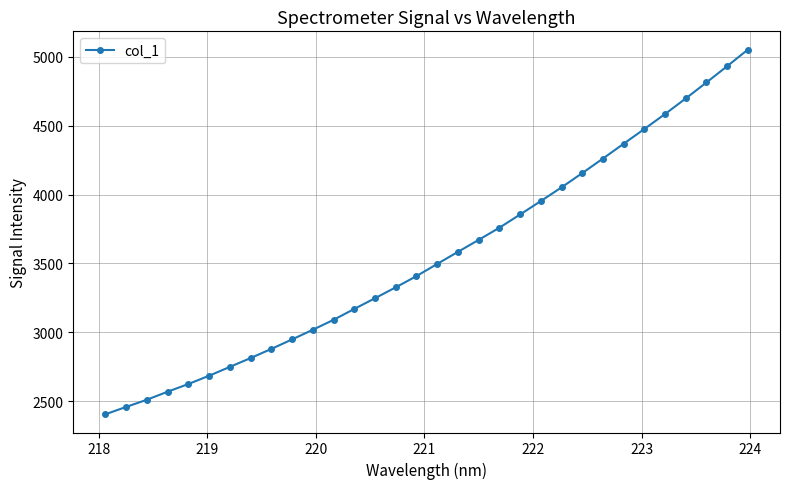

What is the average value?

3550.9